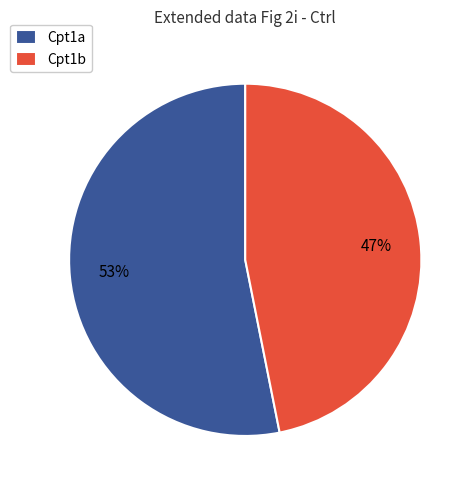

How many segments does this pie chart have?

2